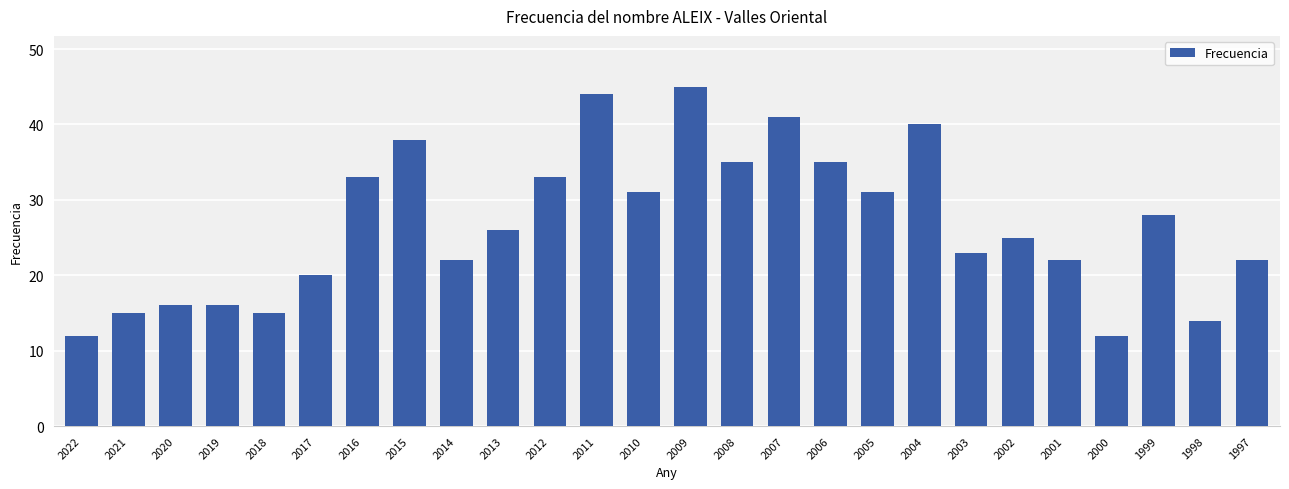

At which label does the data first exceed 26?

2016